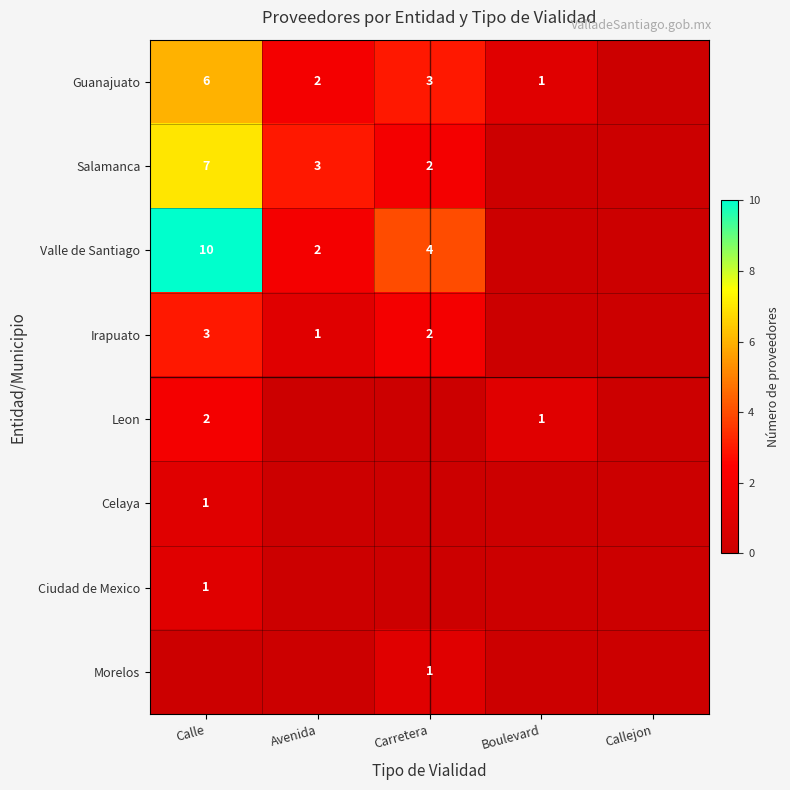

True or false: Irapuato has a value of 3 at Calle.

True